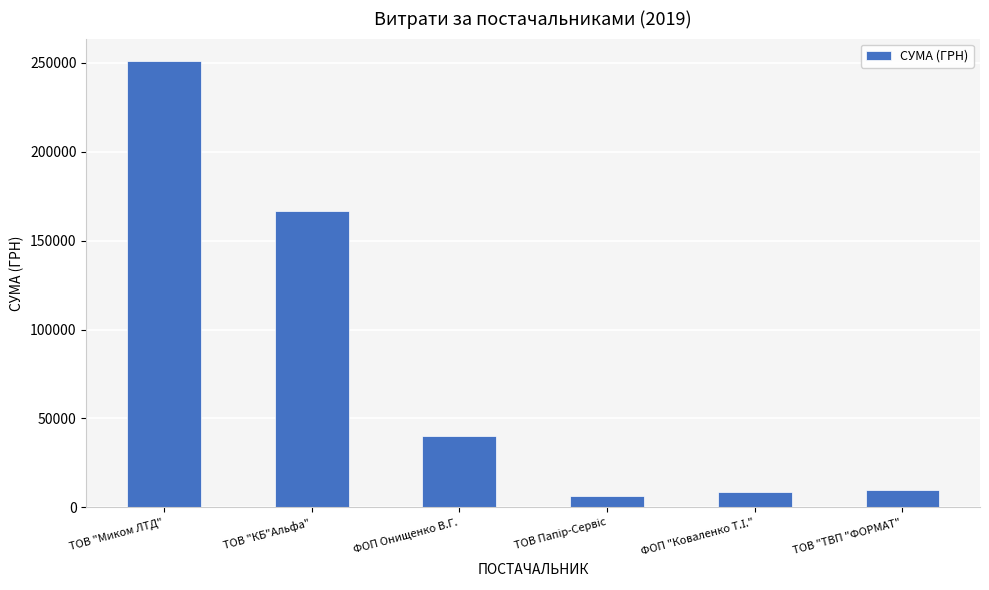

Reading right to left, what are all the values shown in this chart?

10040.0	8633.0	6328.8	39990.0	166630.0	251000.0